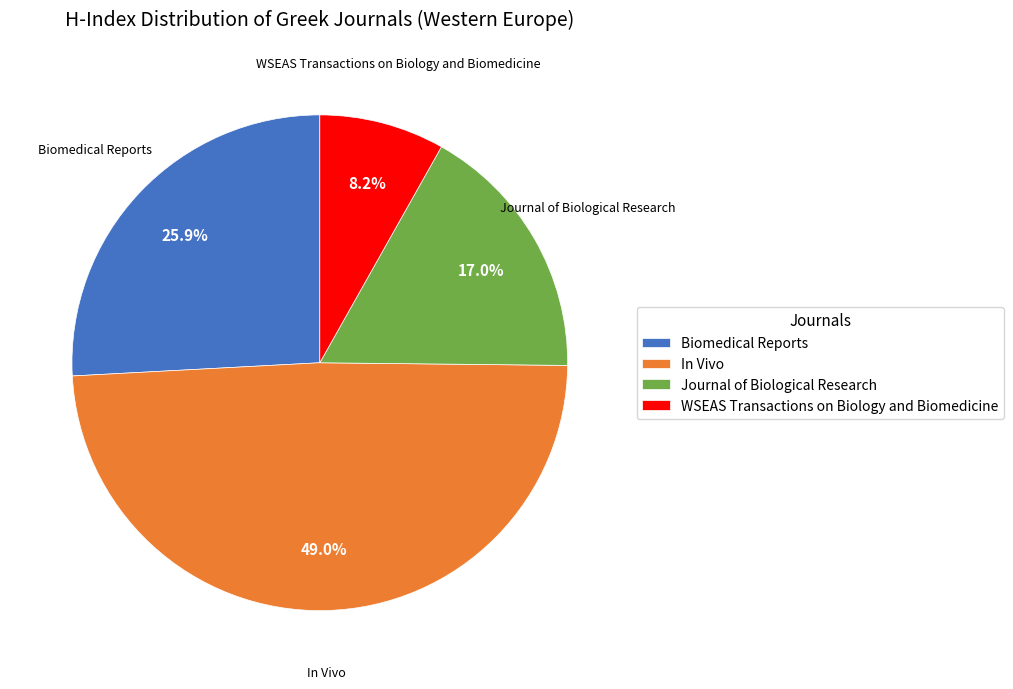

What is the largest slice in the pie chart?

In Vivo